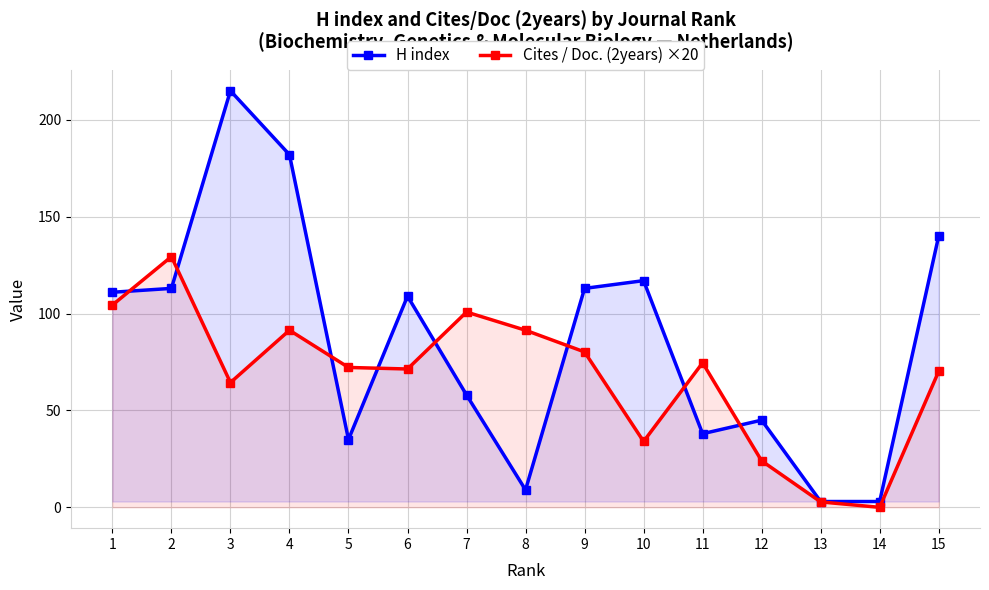

True or false: H index has a value of 38.0 at 11.

True